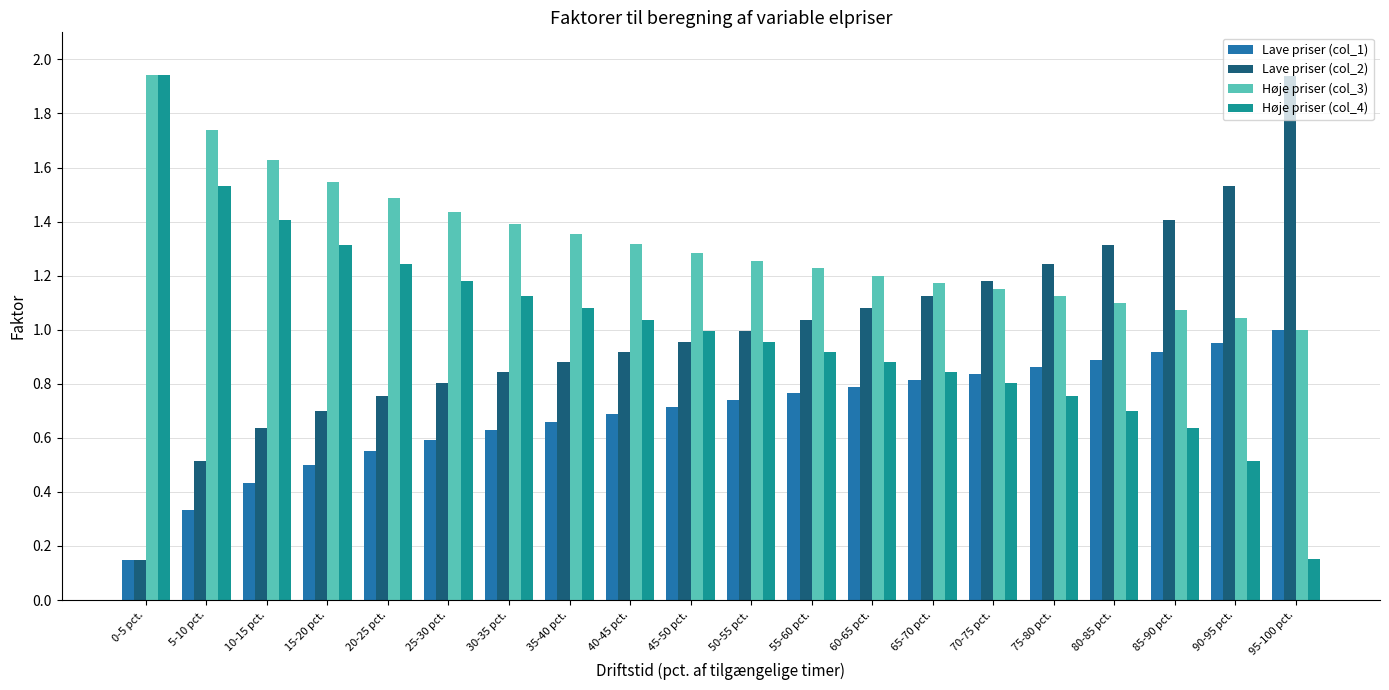

True or false: Høje priser (col_3) has a value of 1.0 at 90-95 pct..

True